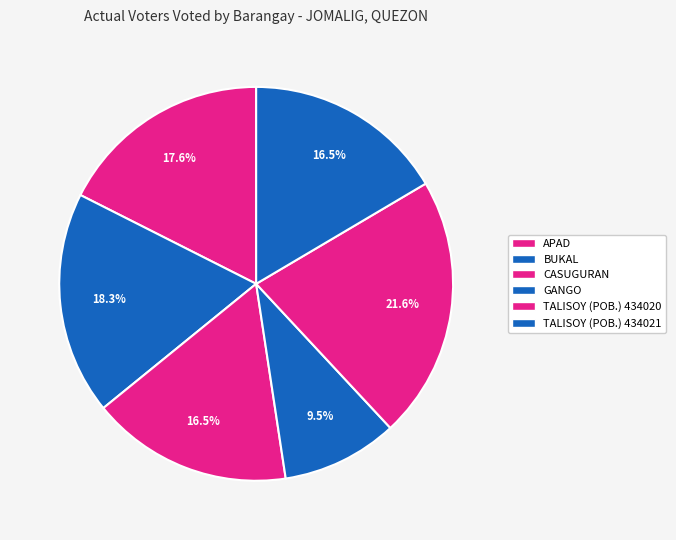

Does TALISOY (POB.) 434021 account for over 50% of the chart?

No